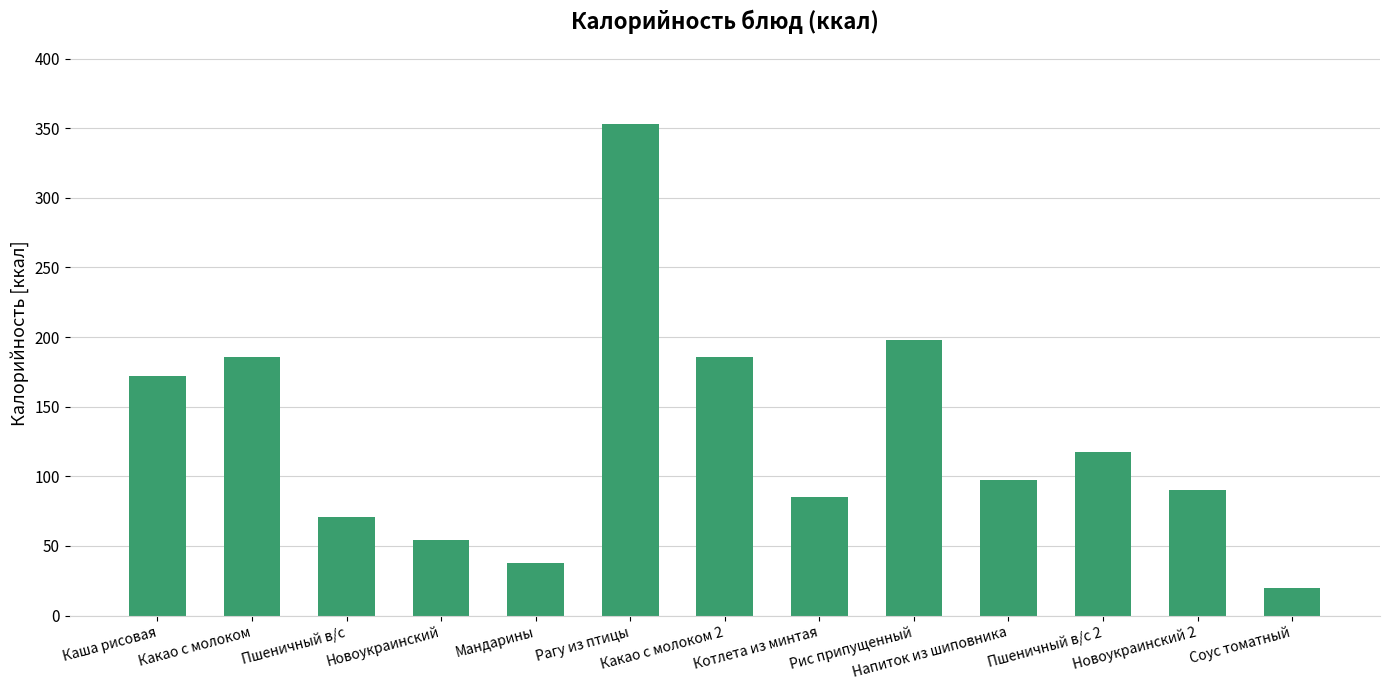

What is the average value?

128.3